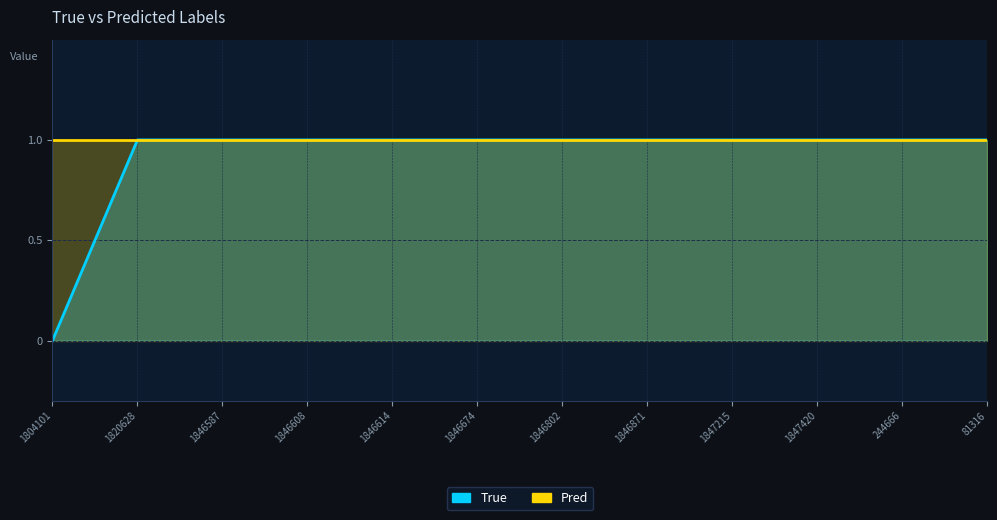

Count the number of categories in the chart.

12